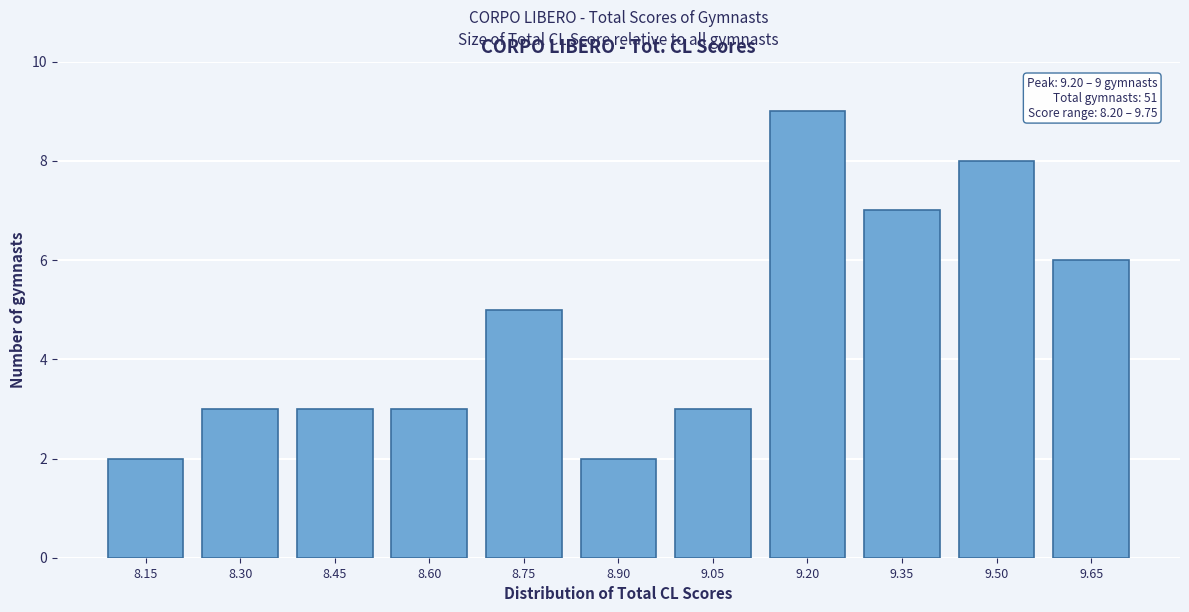

Reading left to right, transcribe all the data shown in this chart.

8.15=2	8.30=3	8.45=3	8.60=3	8.75=5	8.90=2	9.05=3	9.20=9	9.35=7	9.50=8	9.65=6